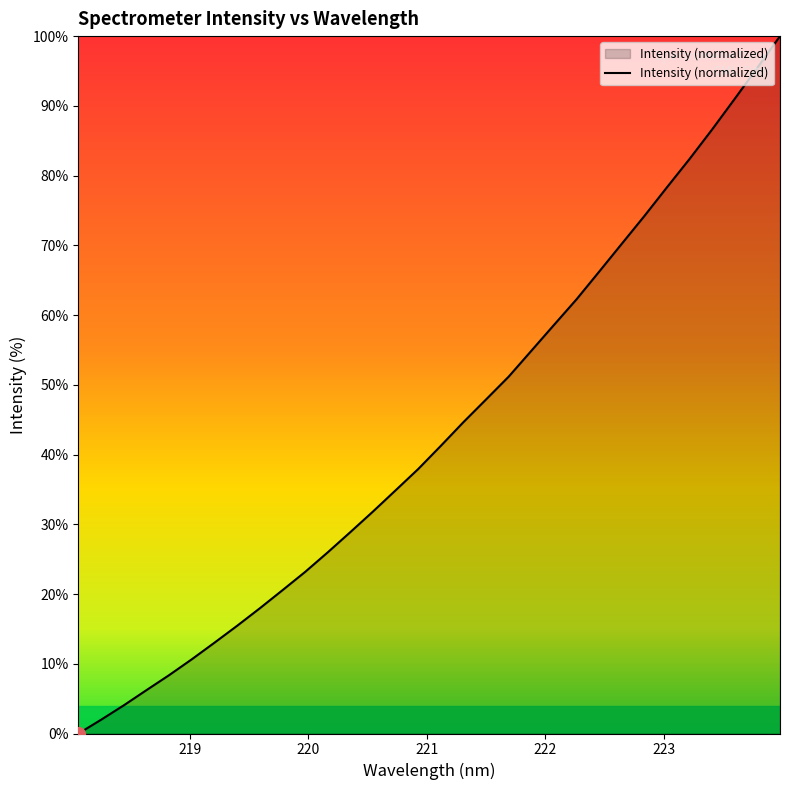

What is the maximum value shown in the chart?

100.0